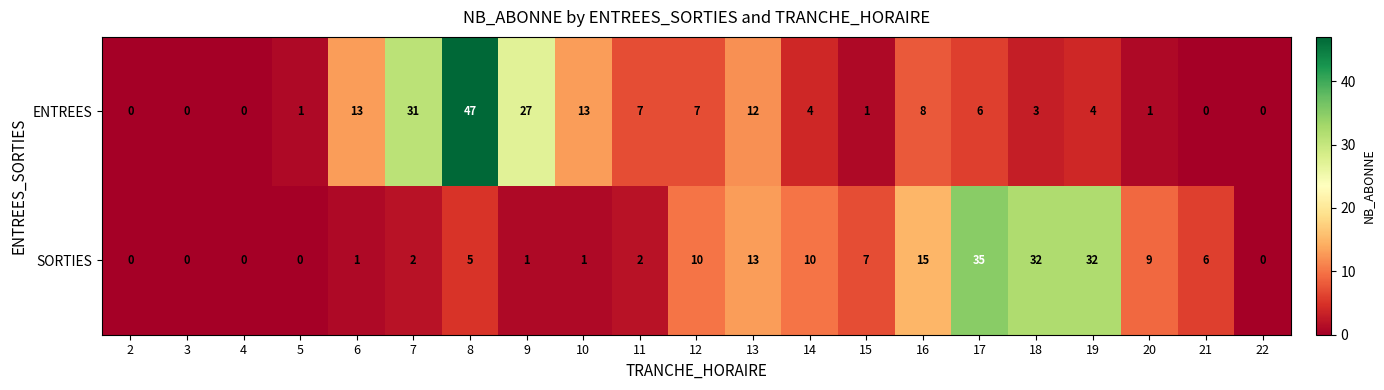

True or false: SORTIES has a value of 0 at 2.

True